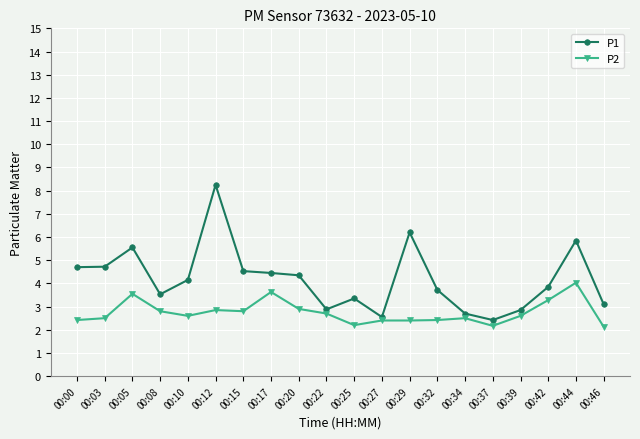

At how many categories does at least one series exceed 7?

1